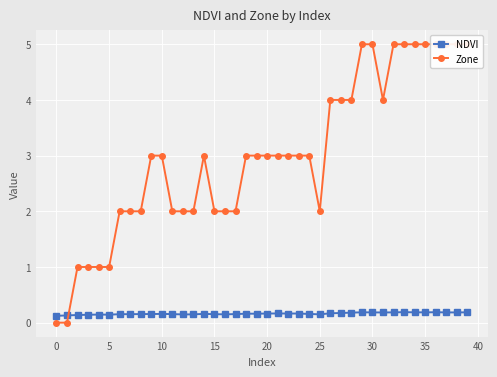

What is the label of the 23rd point from the right?

17